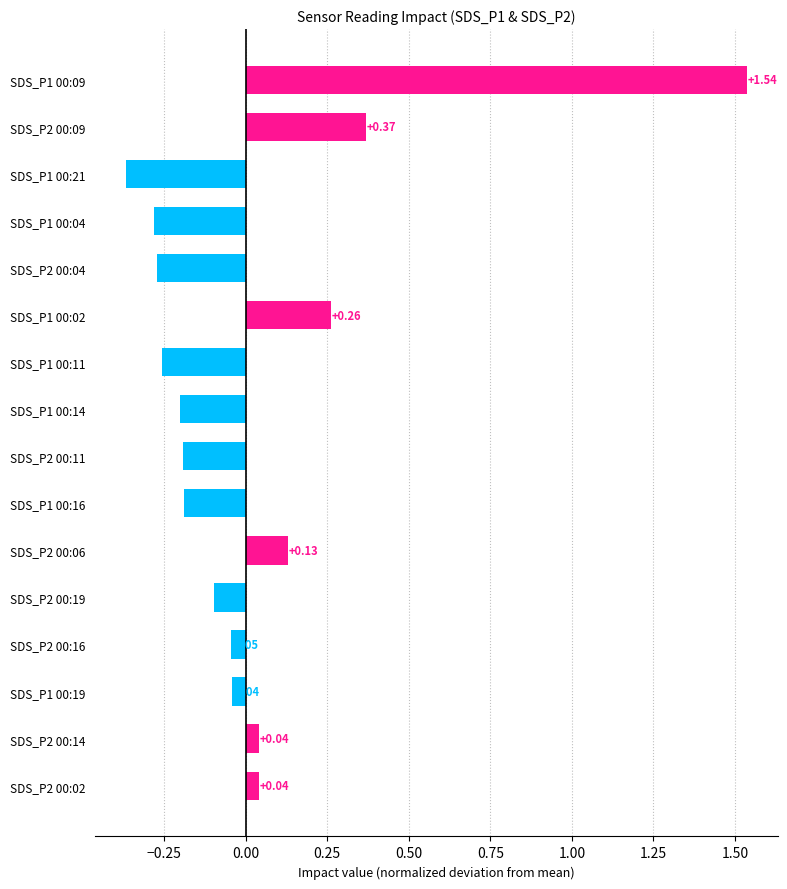

Which has a higher value, SDS_P2 00:04 or SDS_P2 00:16?

SDS_P2 00:16